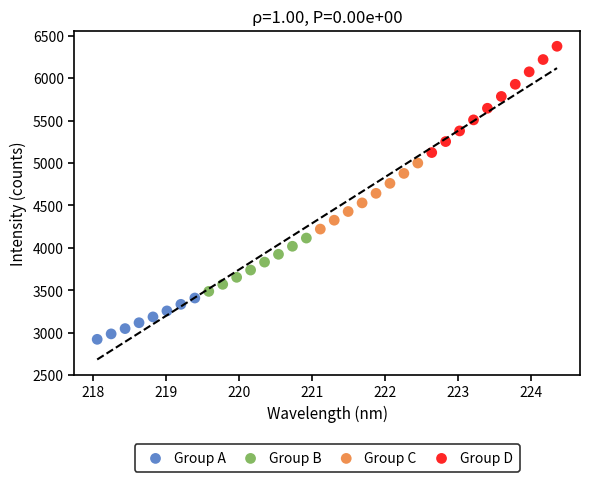

Which series has the widest spread of Y values?

Group D